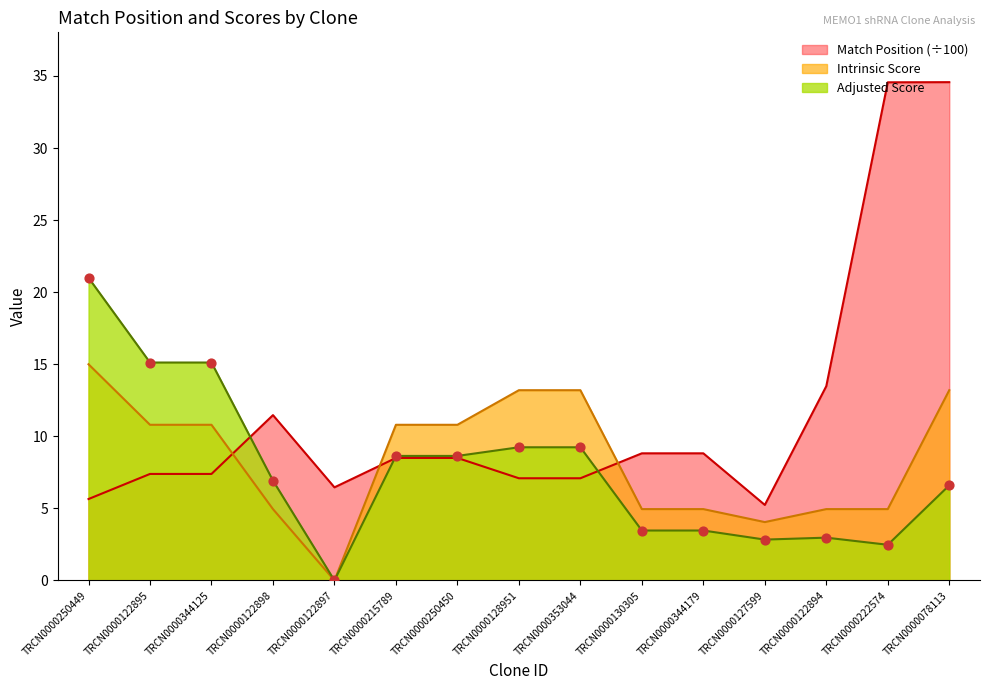

At which category is the sum across all series the highest?

TRCN0000078113